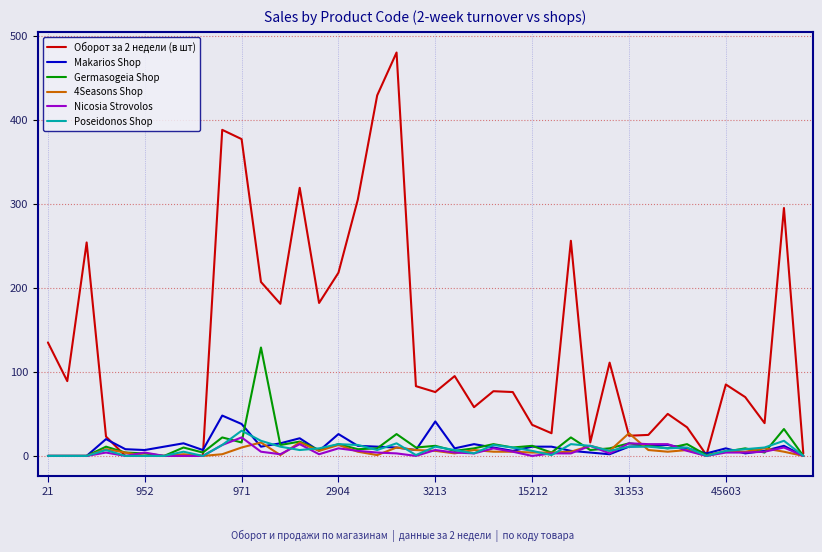

Which series has the widest spread of values?

Оборот за 2 недели (в шт)